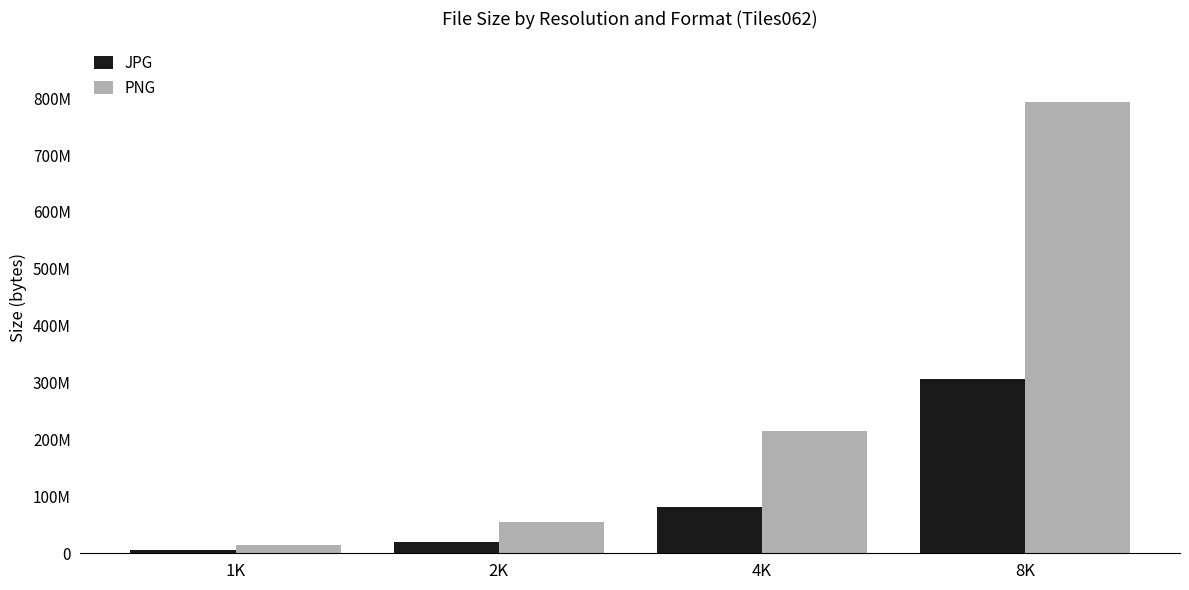

What are all the series names shown in the legend?

JPG, PNG